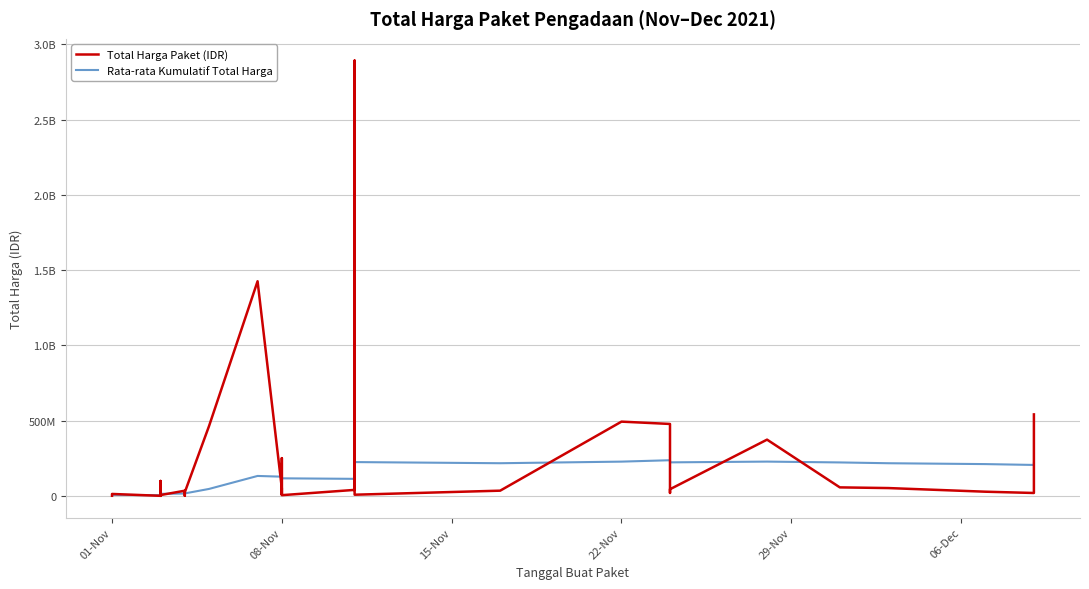

What is the sum of all Total Harga Paket (IDR) values?

7518497085.0